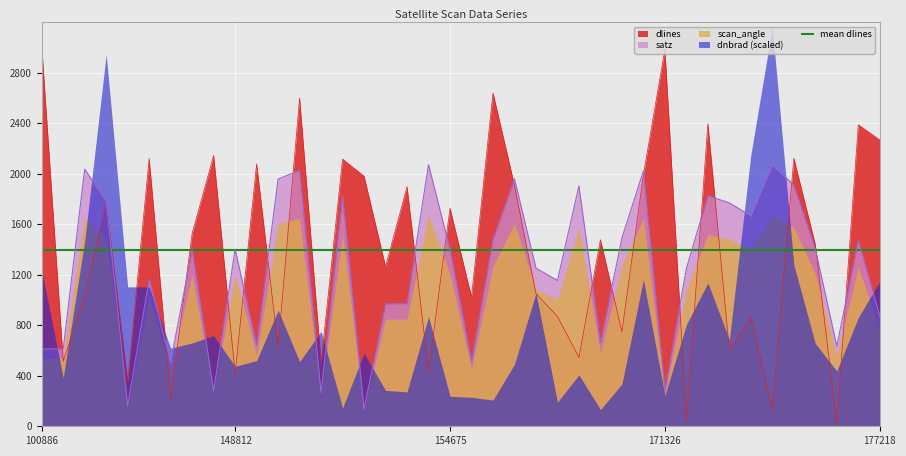

How many intersections are there between mean dlines and dlines?

28